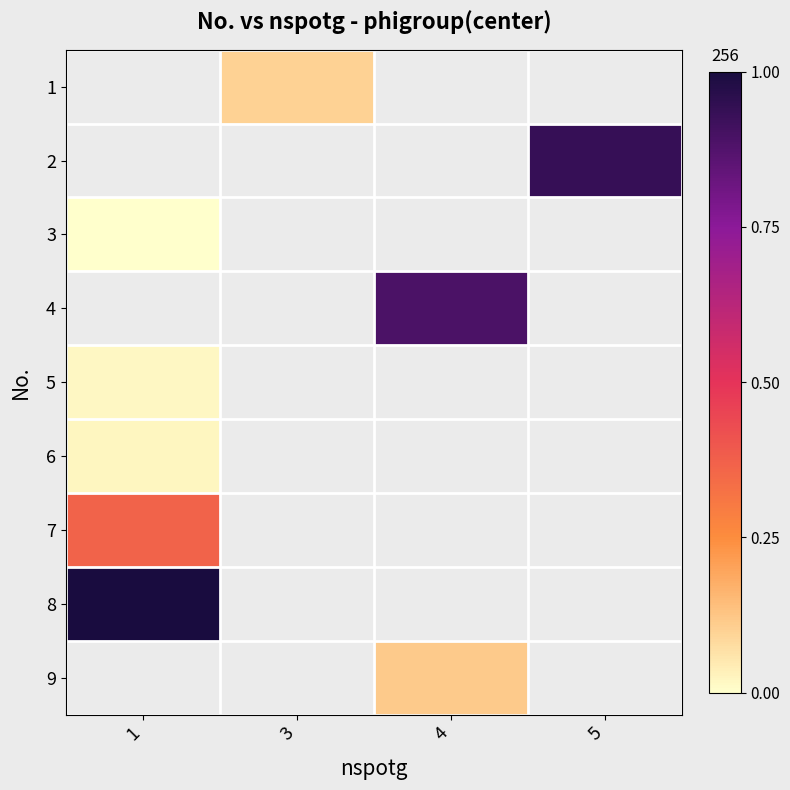

The 8 series shows 15.1 at 1. True or false?

True